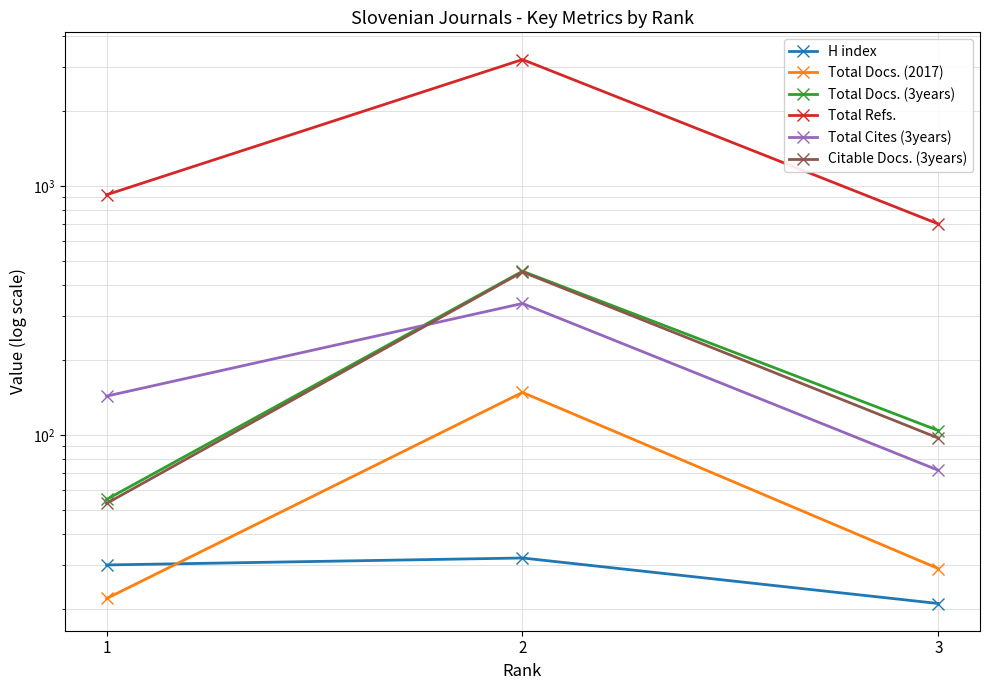

Which category has the highest value in the Total Cites (3years) series?

2